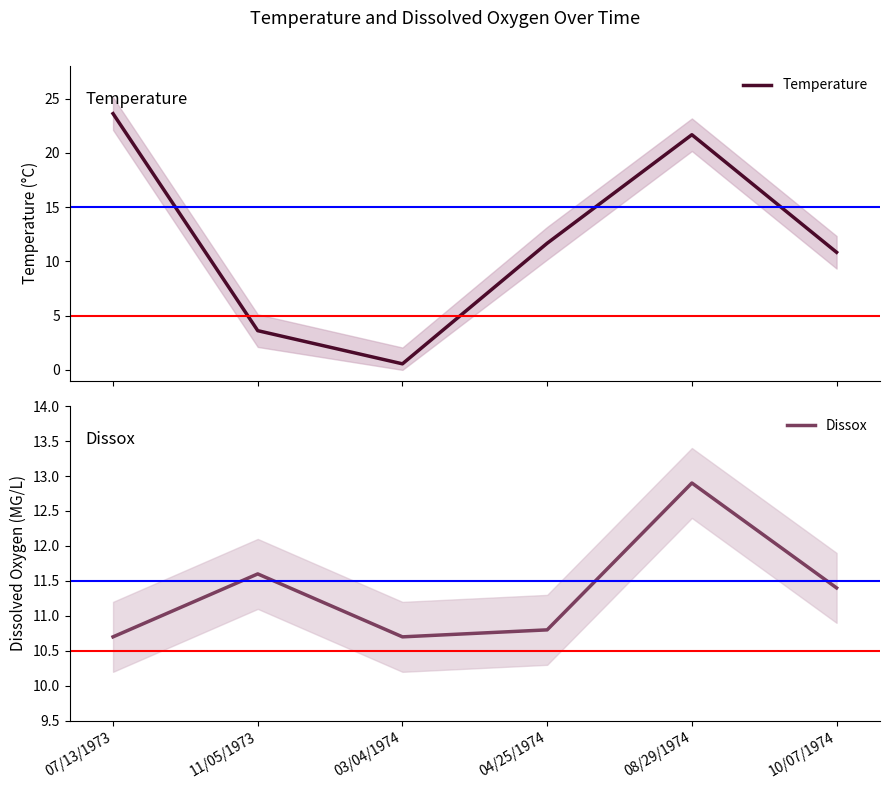

Which series has the largest total across all categories?

Temperature